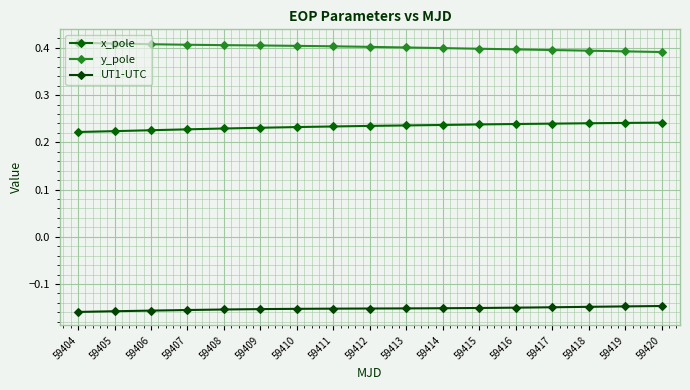

What is the maximum value shown in the chart?

0.4